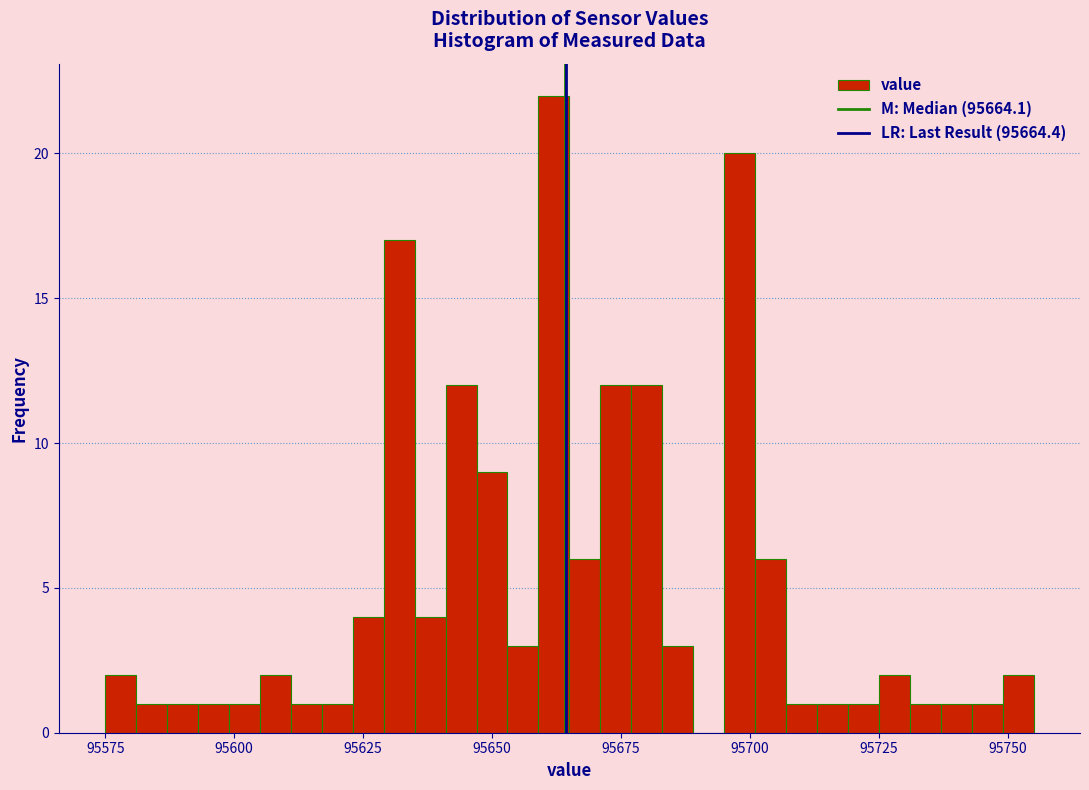

Around what value on the x-axis is the tallest bar? Give the approximate position of its centre, as read against the axis.

95660